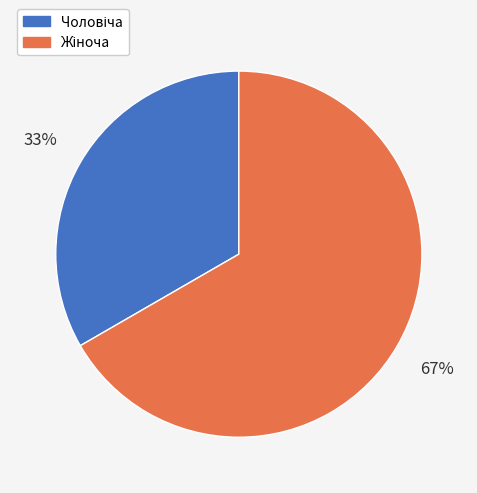

To the nearest percent, what is the average slice percentage?

50%